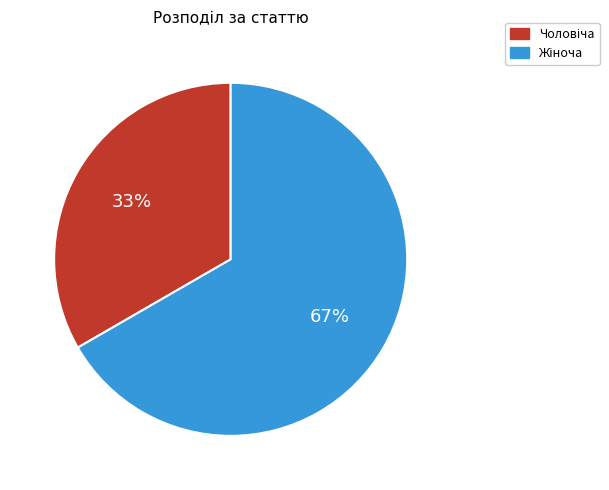

To the nearest percent, what is the average slice percentage?

50%